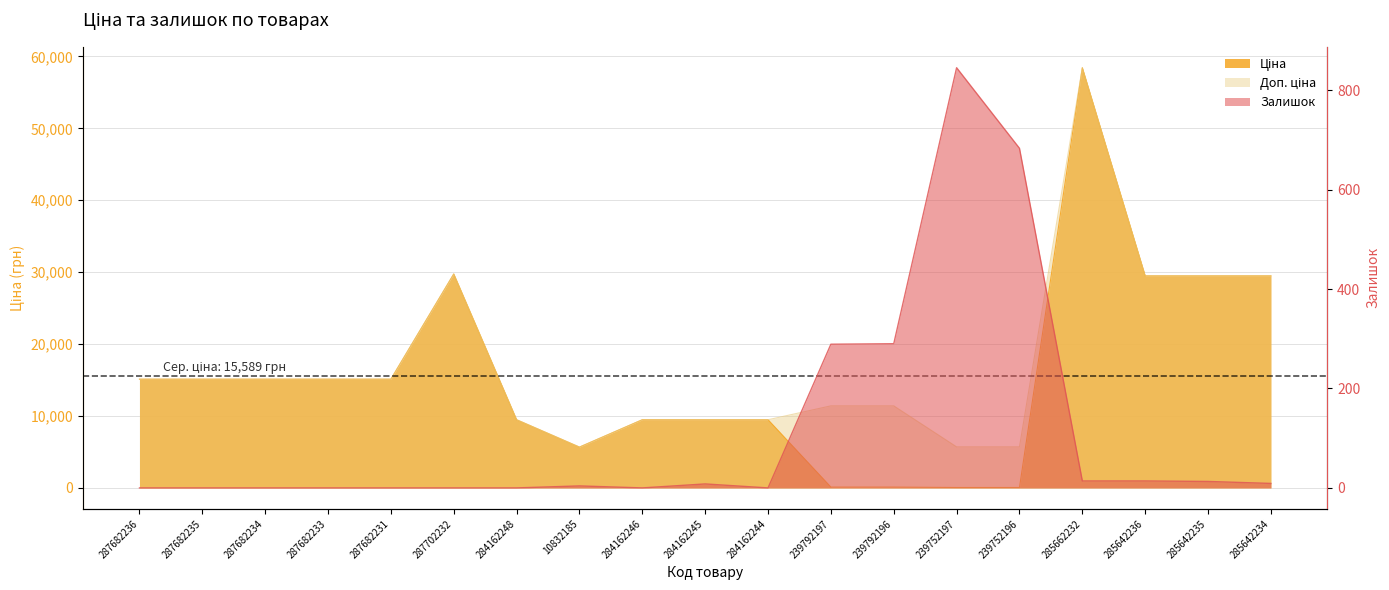

At which category is the sum across all series the highest?

285662232